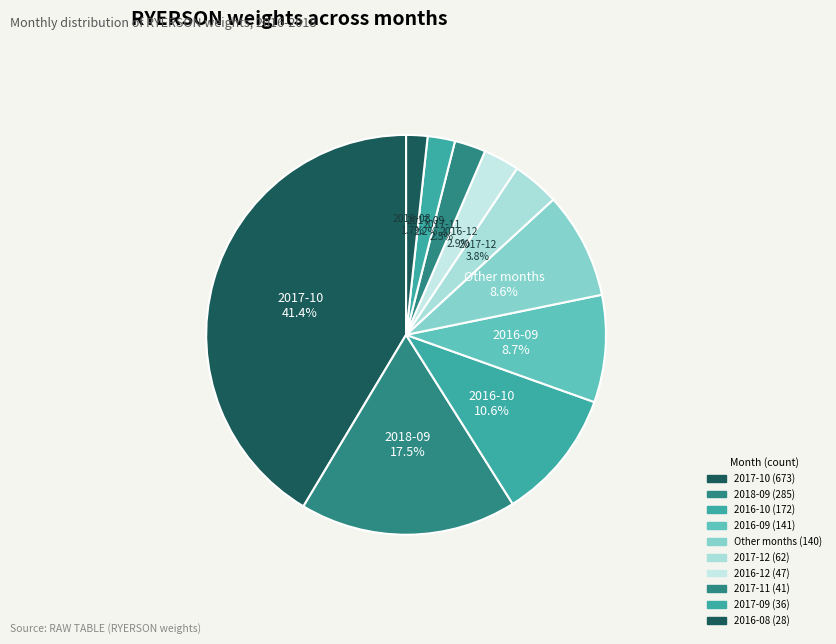

Count the number of slices in the pie.

10